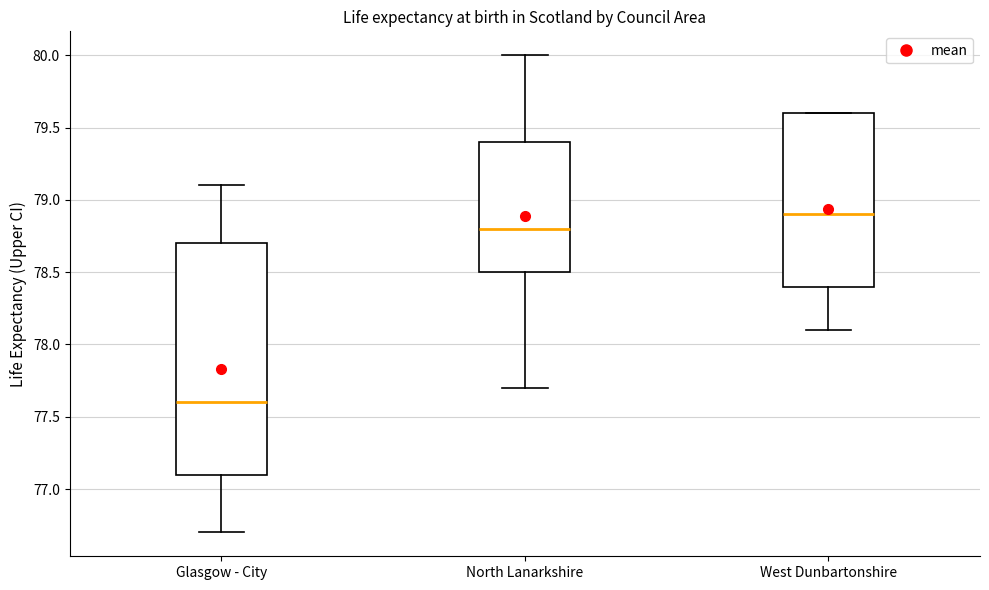

Where does the median line of the box for Glasgow - City sit on the y-axis? The values are not printed on the chart, so give them approximately, as read against the axis.

77.6